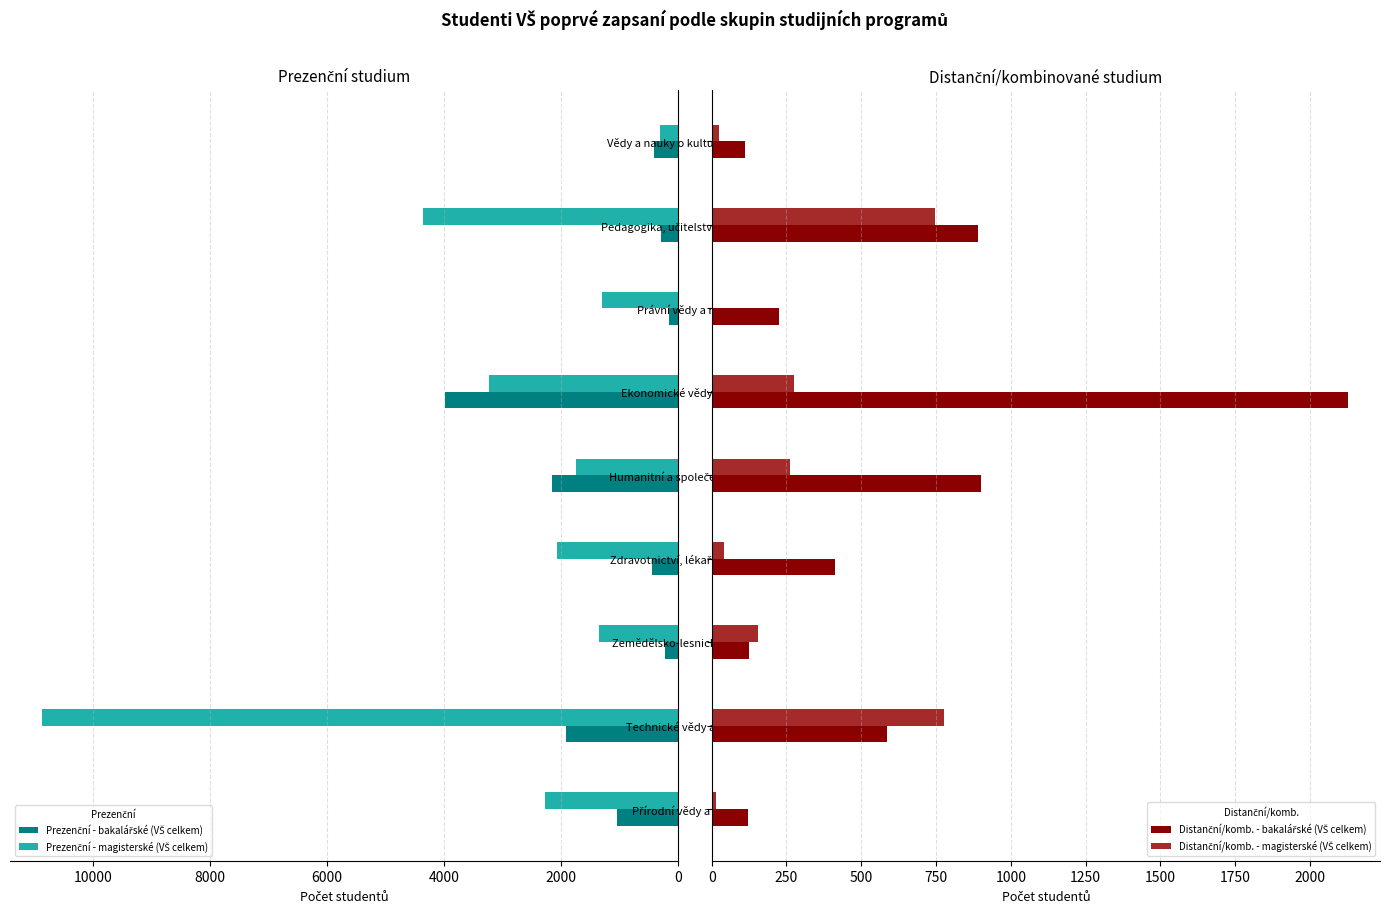

How many values in the Distanční/komb. - magisterské (VŠ celkem) series exceed 155?

4